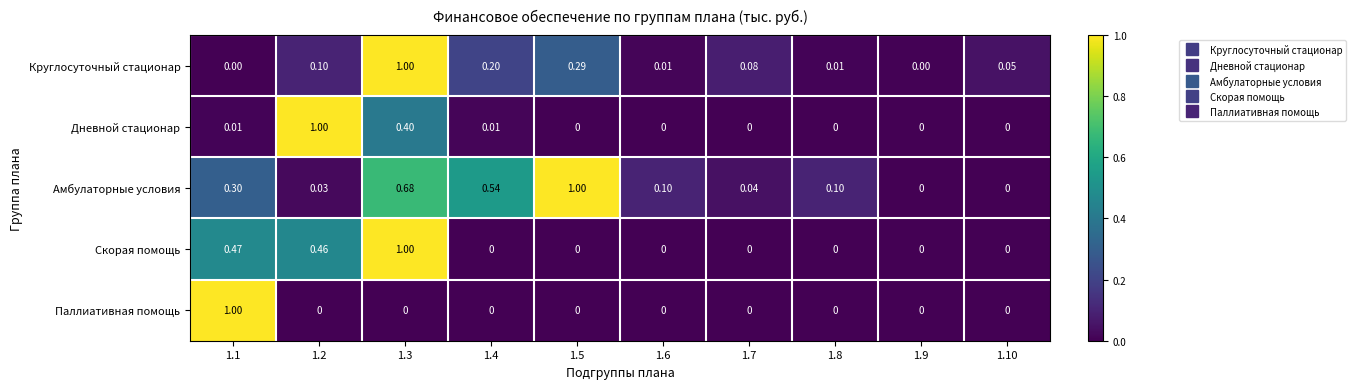

Is the value of Круглосуточный стационар at 1.7 greater than the value of Скорая помощь at 1.10?

Yes